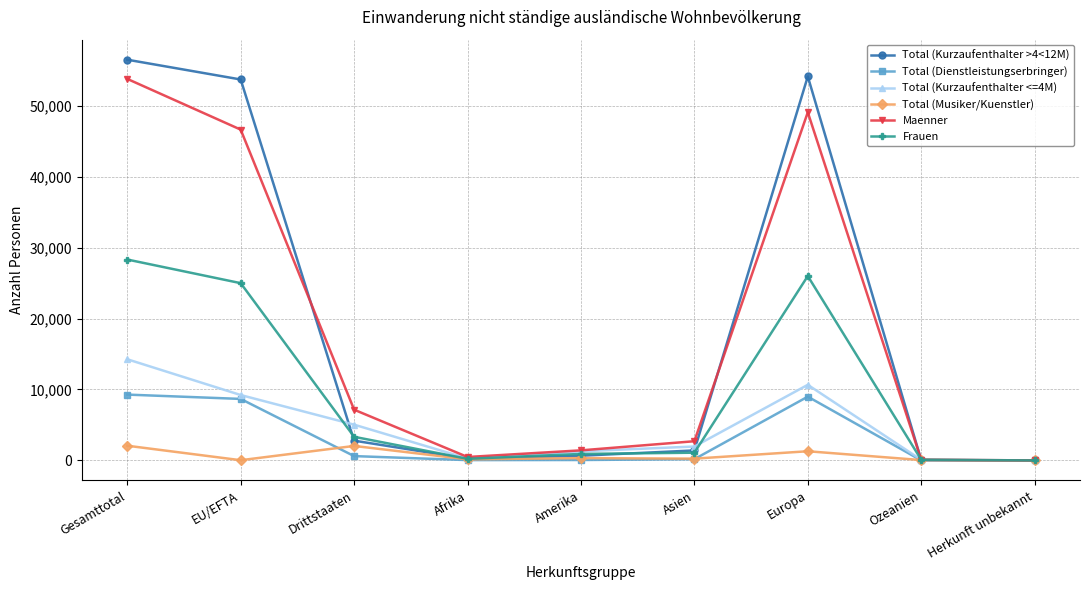

The value of Maenner at Gesamttotal is 53764. True or false?

True